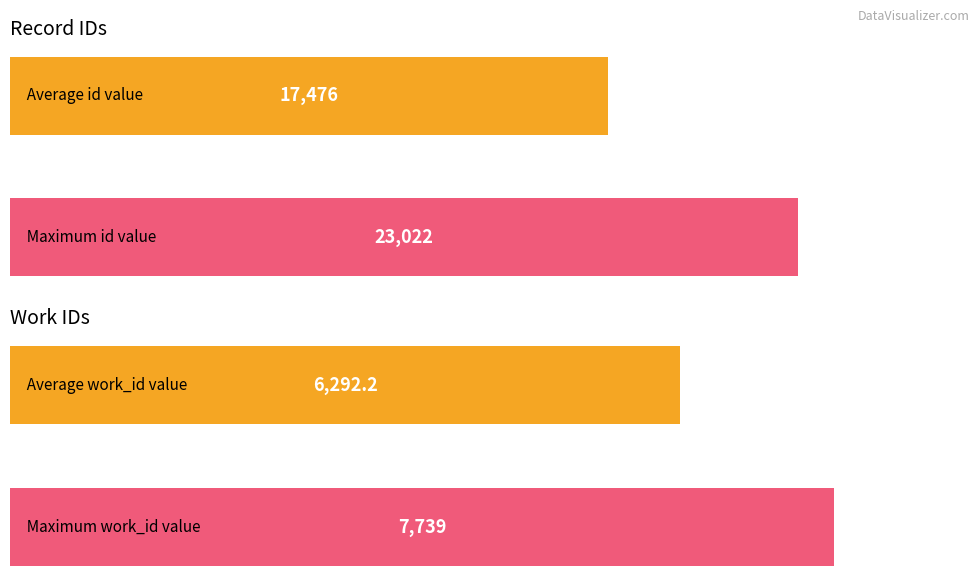

Count the number of data series in this chart.

2